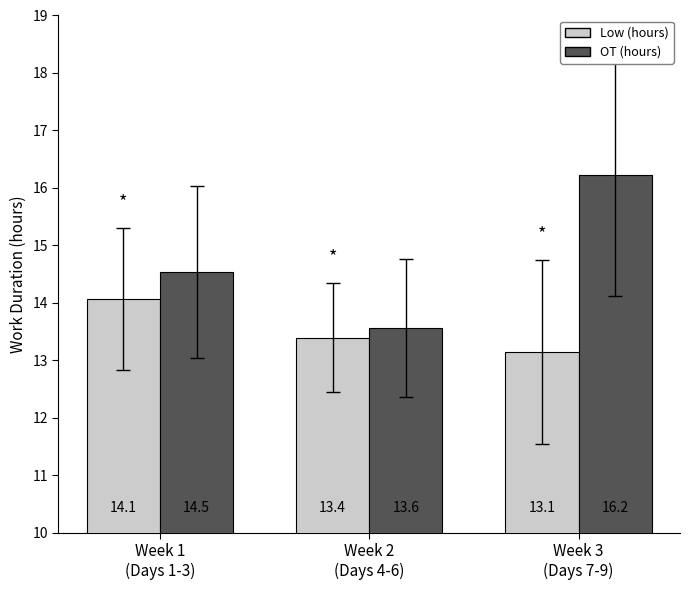

What is the total value across all series at Week 3
(Days 7-9)?

29.4